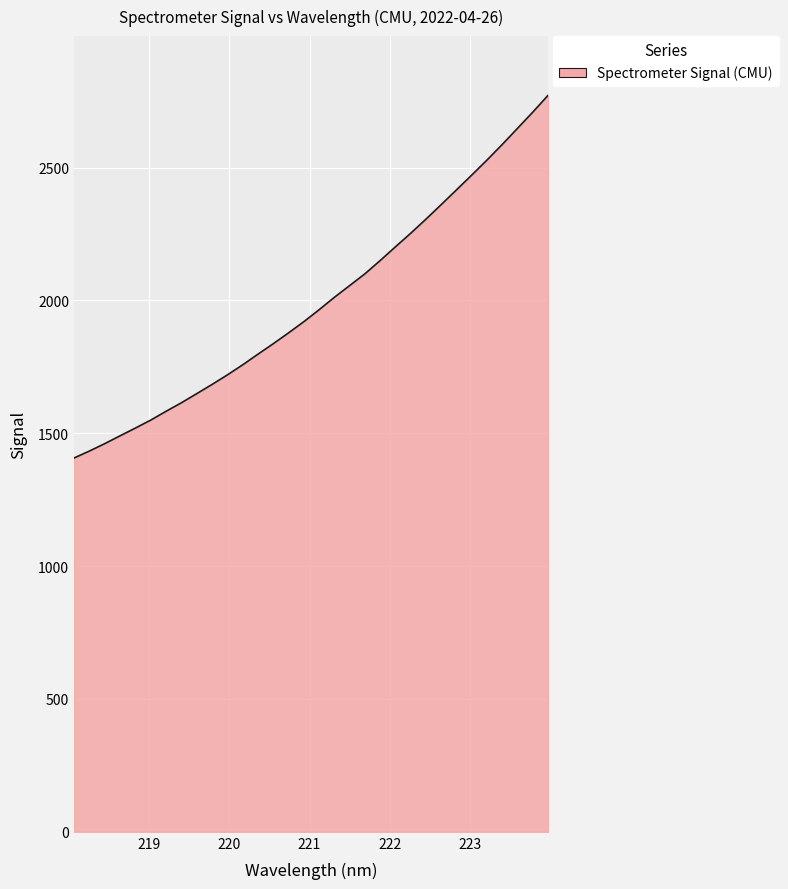

Reading left to right, what are all the values shown in this chart?

1406.7	1432.8	1460.6	1490.0	1519.2	1549.1	1582.2	1614.2	1648.4	1683.0	1718.9	1756.8	1796.9	1836.3	1877.2	1919.3	1964.3	2011.2	2055.4	2099.7	2149.8	2201.6	2252.7	2305.9	2360.7	2416.3	2472.1	2528.8	2587.5	2648.4	2709.4	2772.8